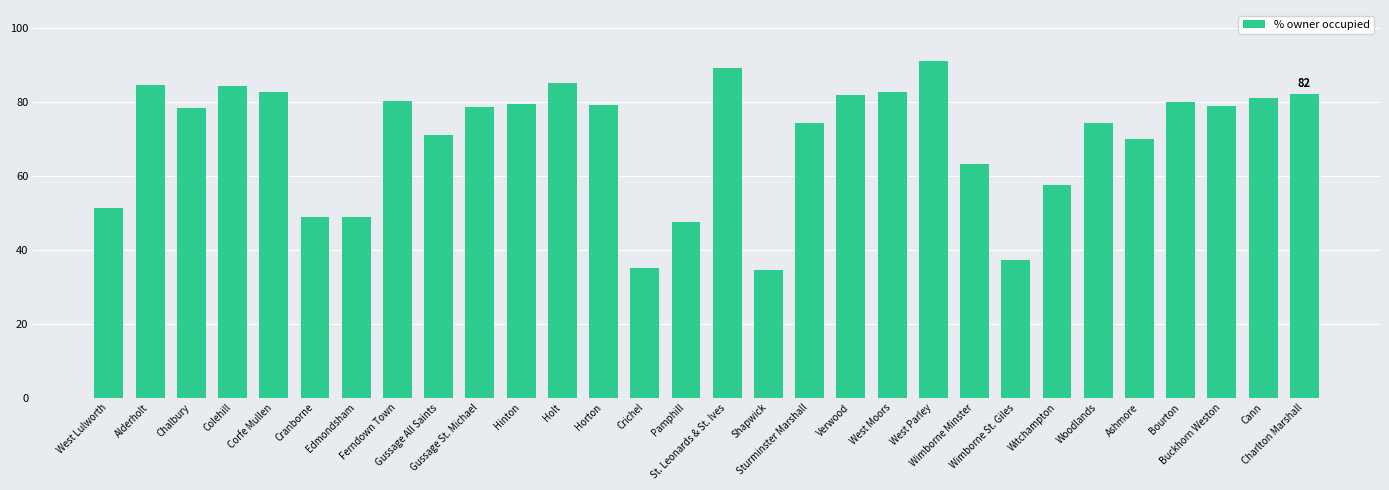

What is the value of the 20th bar from the left?

82.8